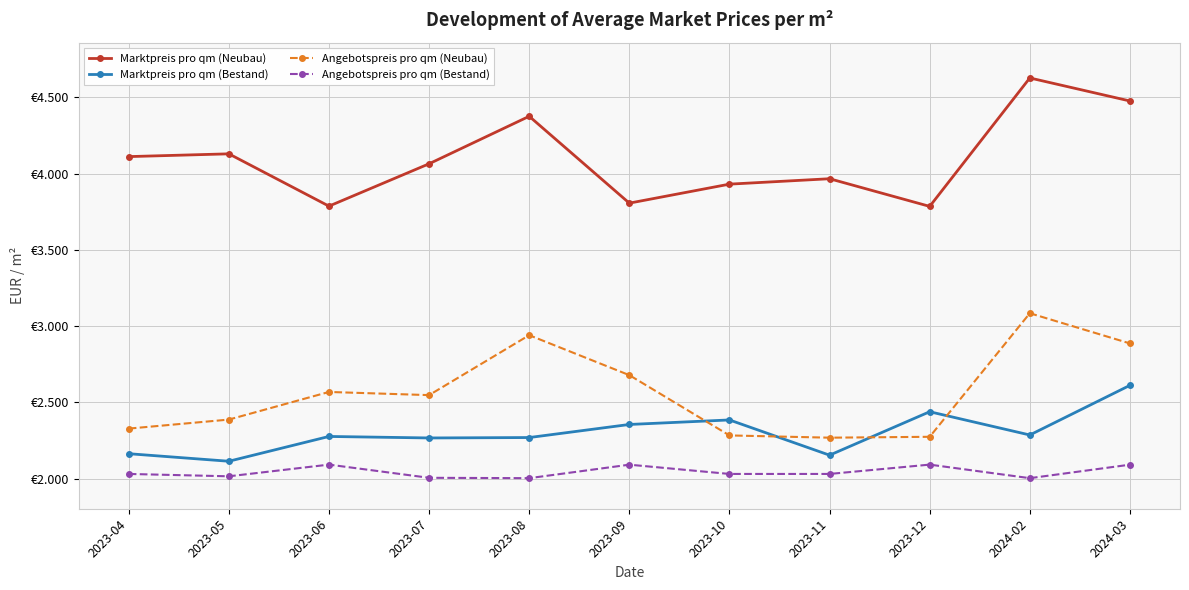

Reading left to right, extract all data points from this chart.

Marktpreis pro qm (Neubau): 4111.1	4129.3	3786.5	4064.1	4375.3	3806.1	3930.6	3966.1	3784.8	4626.6	4475.7
Marktpreis pro qm (Bestand): 2163.9	2114.4	2276.9	2267.1	2269.8	2355.5	2385.2	2154.2	2439.0	2286.5	2612.0
Angebotspreis pro qm (Neubau): 2328.4	2387.6	2568.6	2547.9	2940.6	2678.8	2283.7	2268.9	2274.7	3084.5	2886.6
Angebotspreis pro qm (Bestand): 2031.2	2015.8	2092.3	2006.0	2003.5	2091.9	2031.2	2031.2	2092.3	2003.5	2091.9